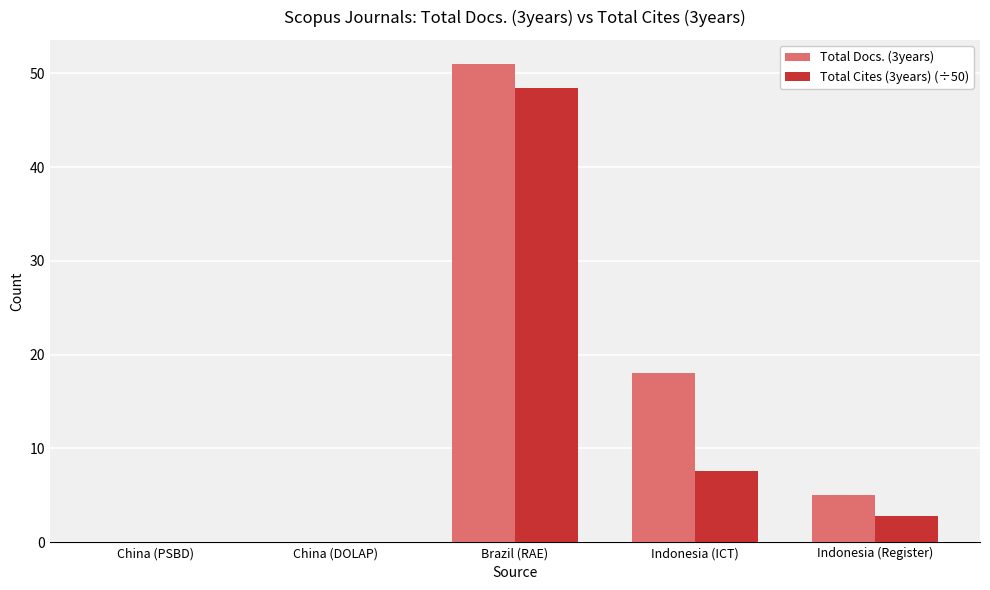

Are the bars horizontal?

No